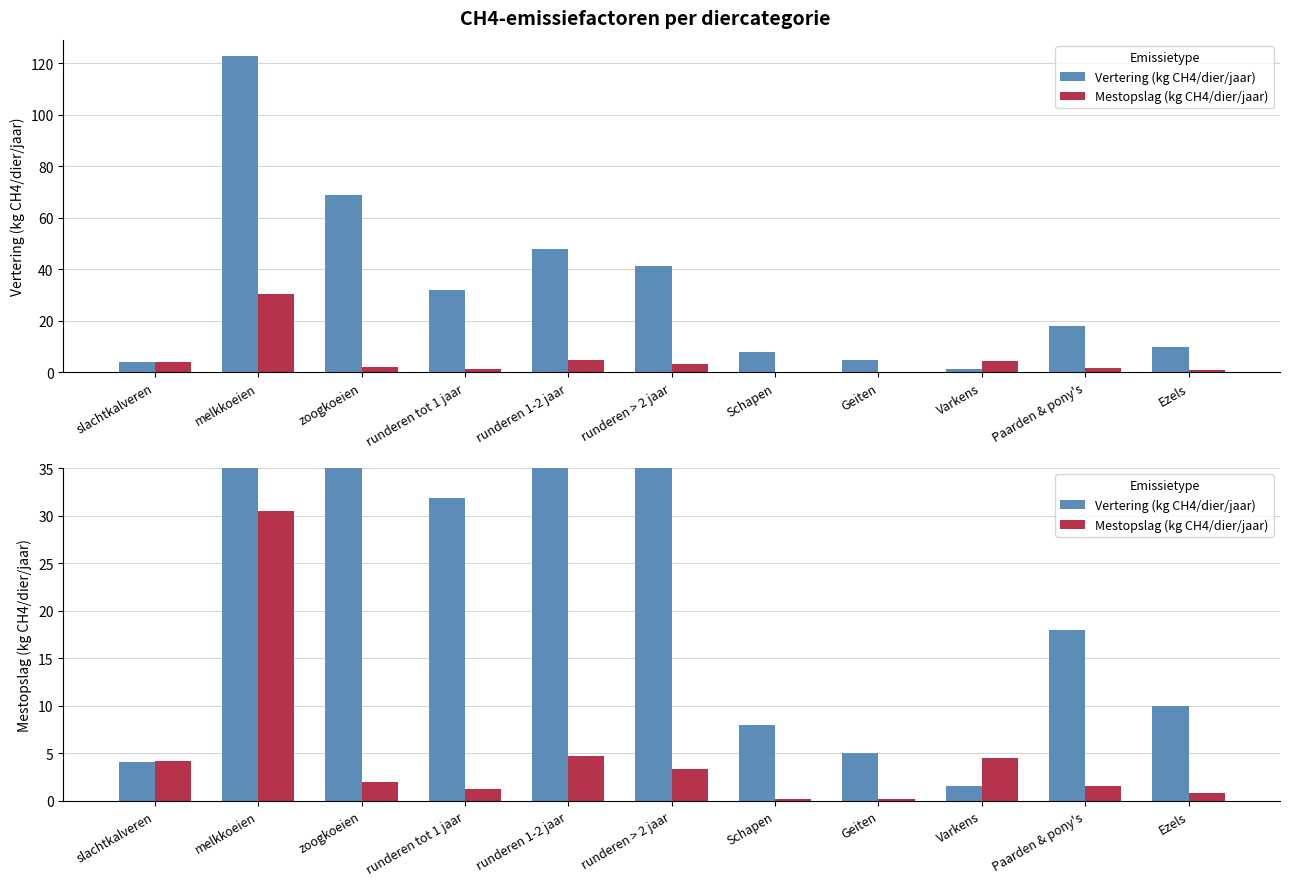

What value does the Mestopslag (kg CH4/dier/jaar) series have at zoogkoeien?

1.9